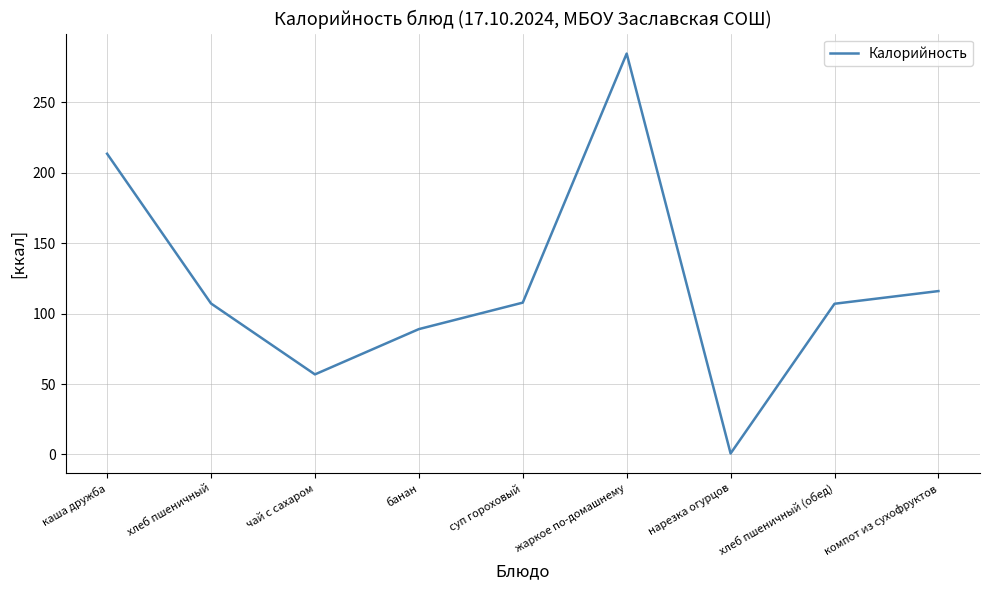

At which category does the chart reach its peak across all series?

жаркое по-домашнему